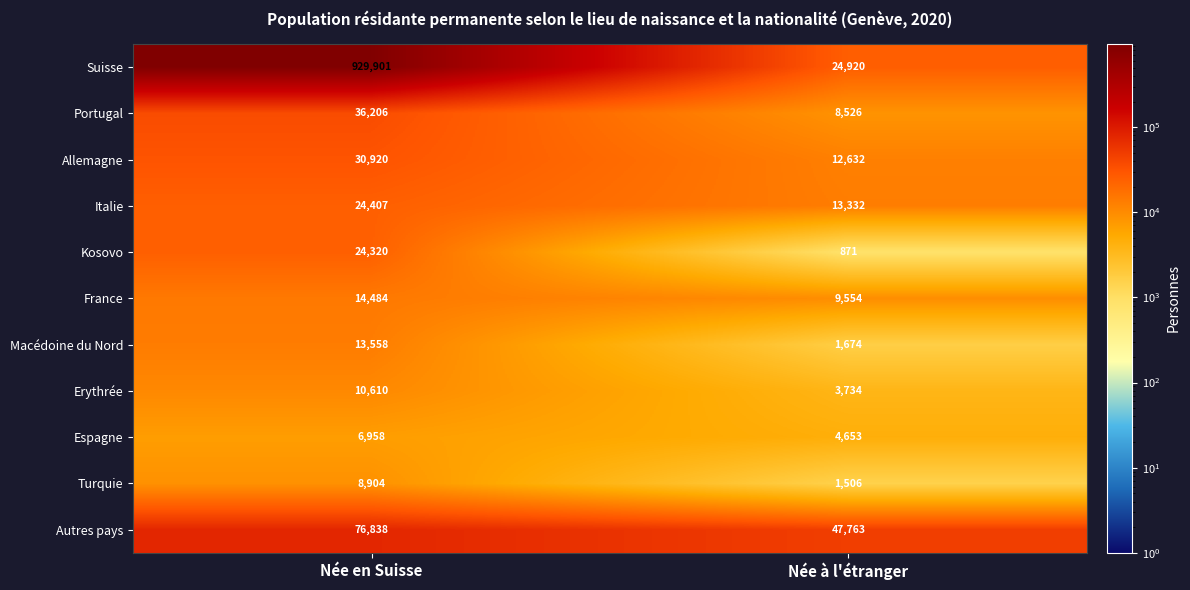

What is the sum of all Allemagne values?

43552